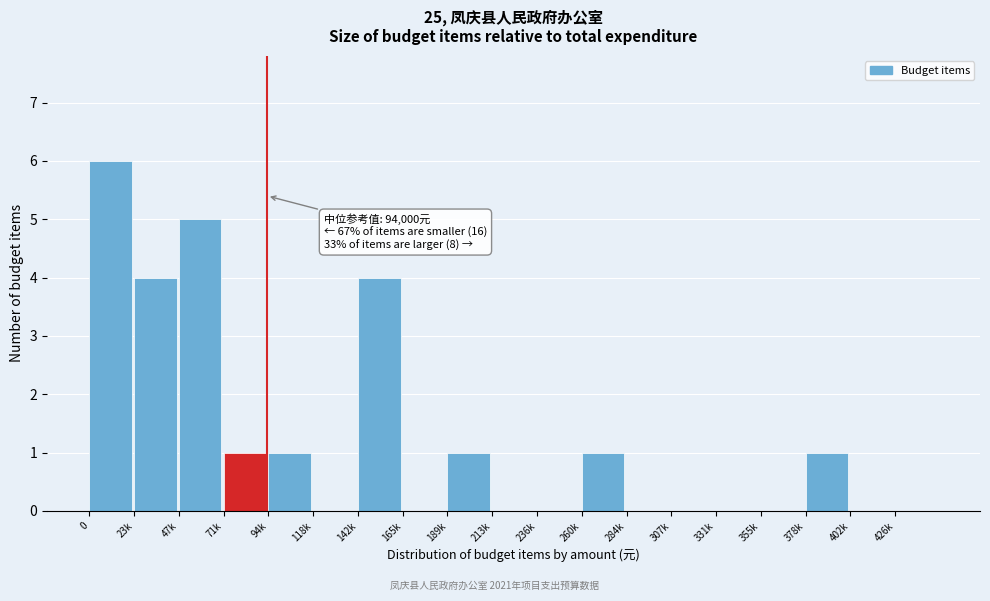

Reading right to left, list all the values displayed in this chart.

426k=0	402k=0	378k=1	355k=0	331k=0	307k=0	284k=0	260k=1	236k=0	213k=0	189k=1	165k=0	142k=4	118k=0	94k=1	71k=1	47k=5	23k=4	0=6